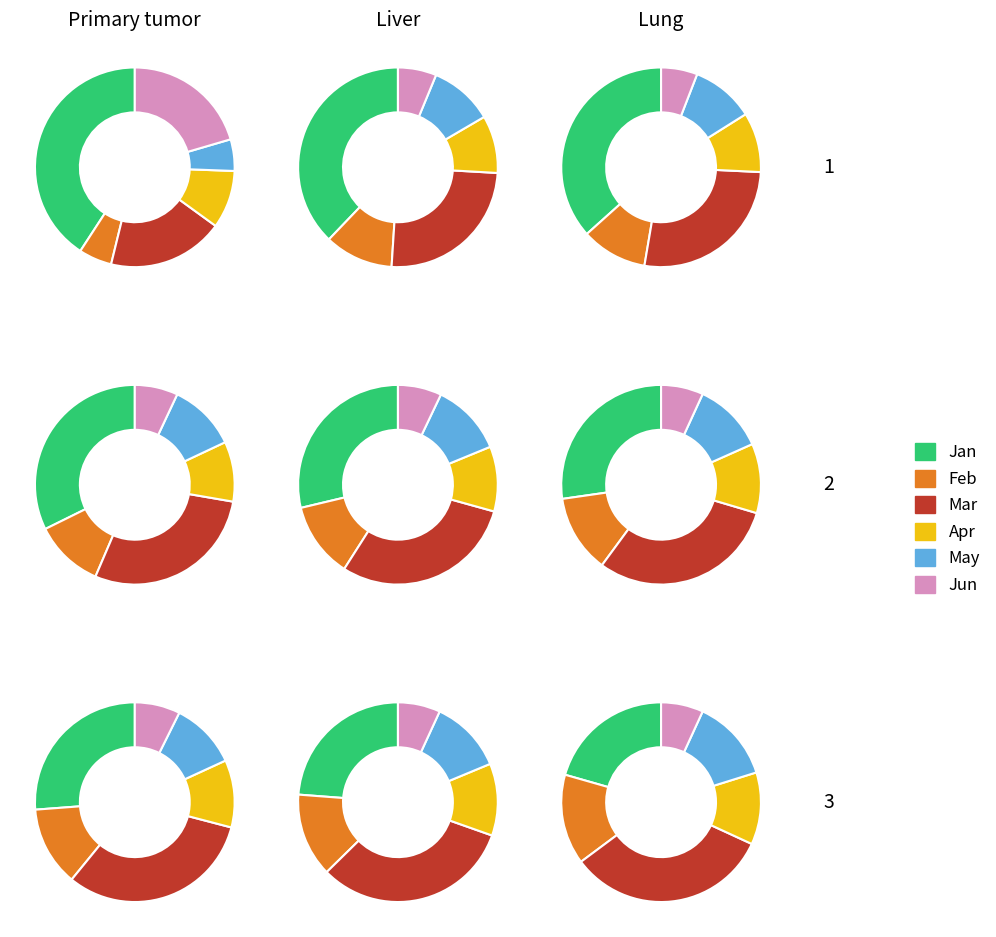

Is there any slice that represents more than half of the pie?

No